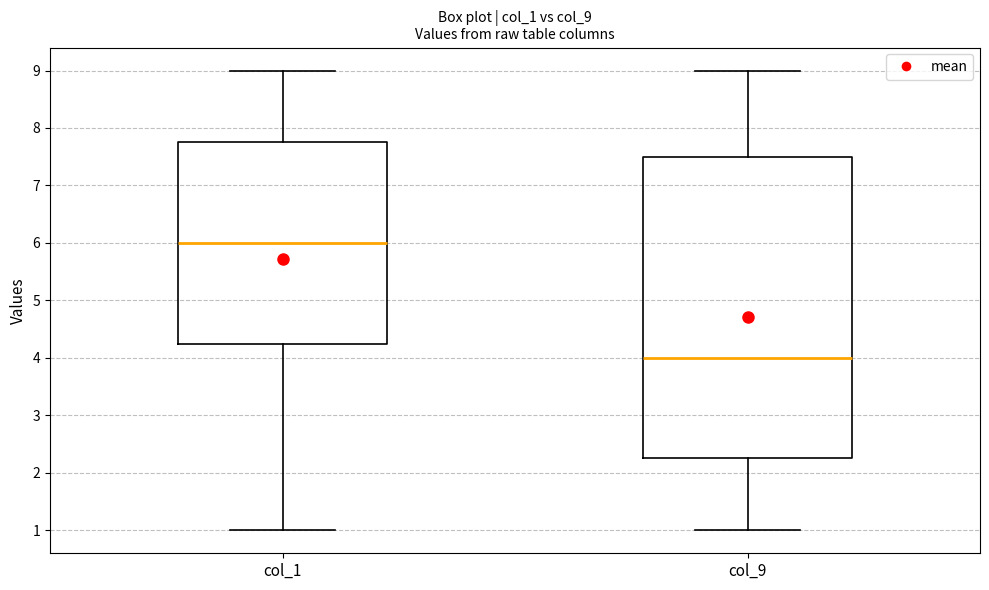

Comparing the boxes themselves (not the whiskers), which one is the tallest?

col_9